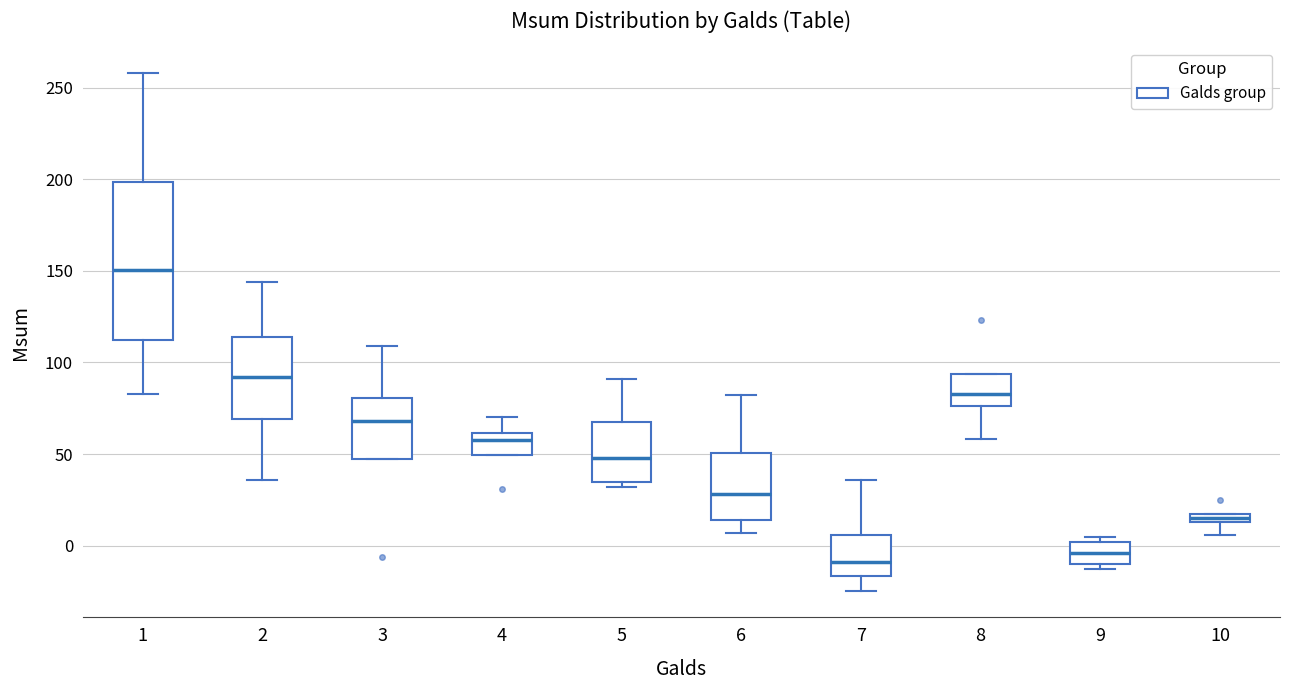

Which box's median line is the highest?

1